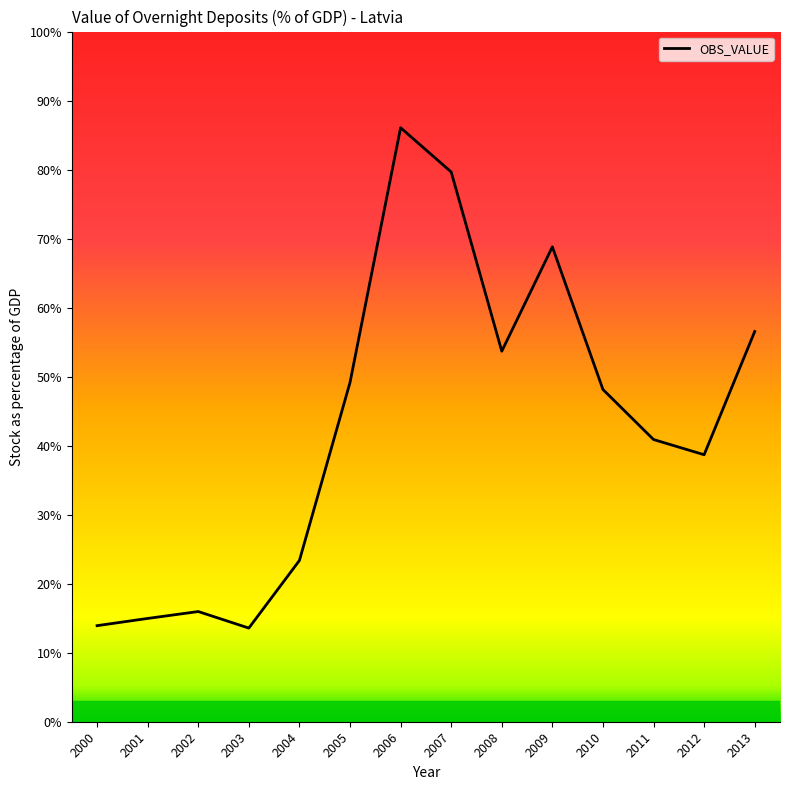

Does the chart display data point markers on the line(s)?

No